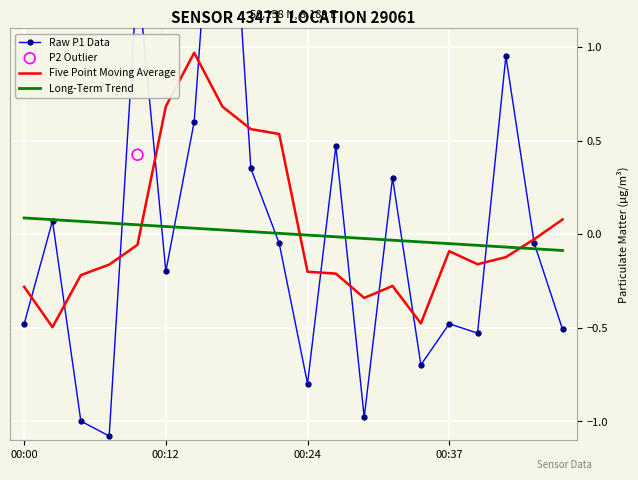

Which series reaches the minimum Y coordinate?

Raw P1 Data